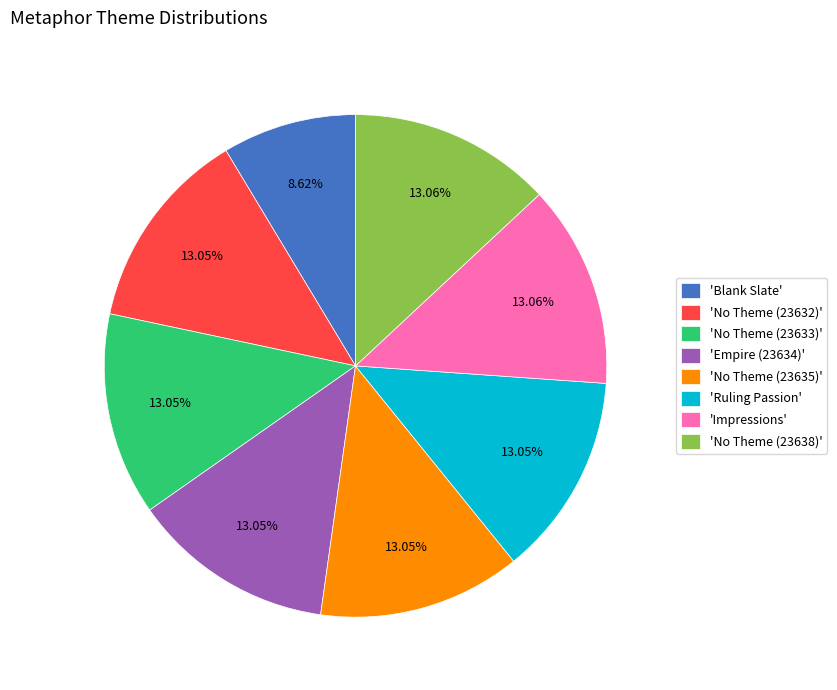

Which slice is the smallest?

'Blank Slate'